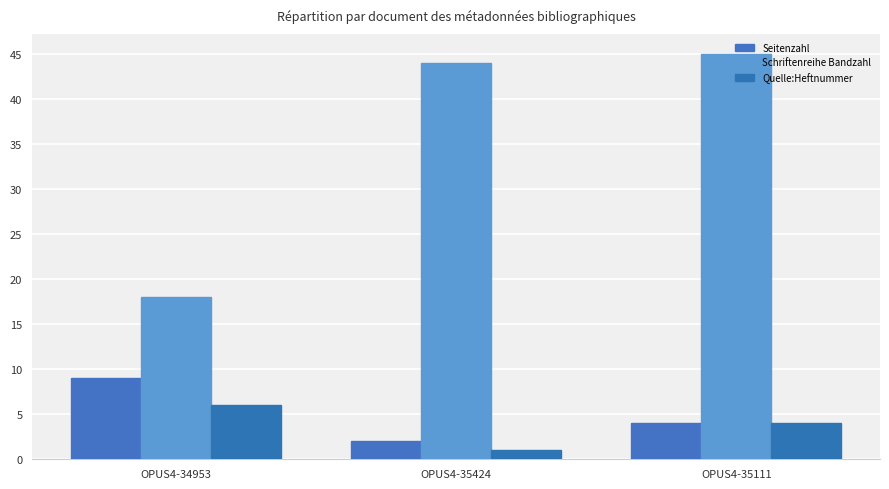

What is the label of the 3rd bar from the left?

OPUS4-35111